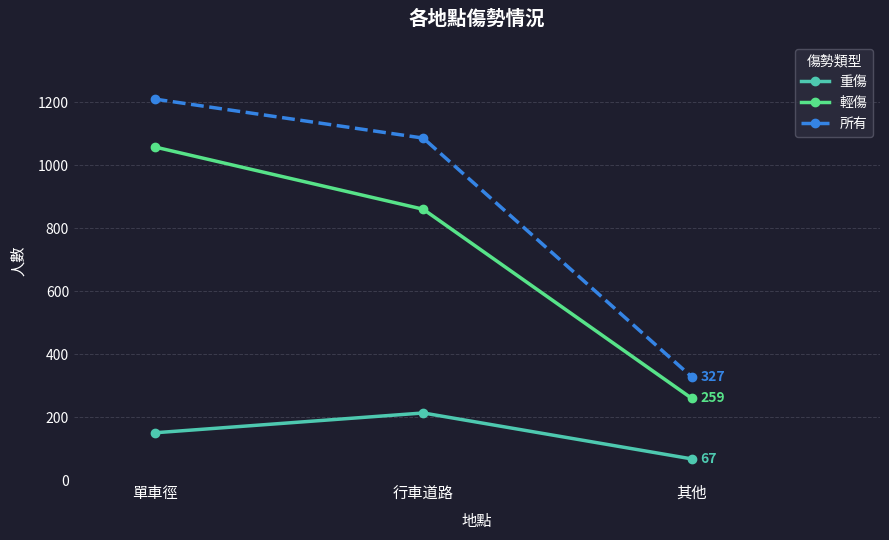

Reading left to right, what are all the values shown in this chart?

重傷: 單車徑=150	行車道路=213	其他=67
輕傷: 單車徑=1058	行車道路=860	其他=259
所有: 單車徑=1210	行車道路=1086	其他=327